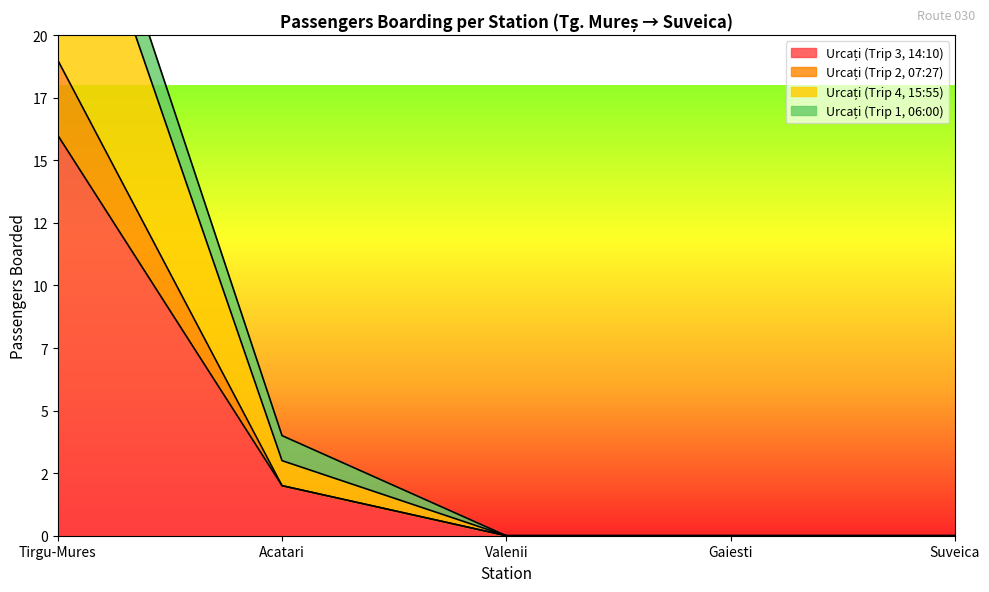

True or false: Urcați (Trip 4, 15:55) has a value of 1 at Acatari.

False